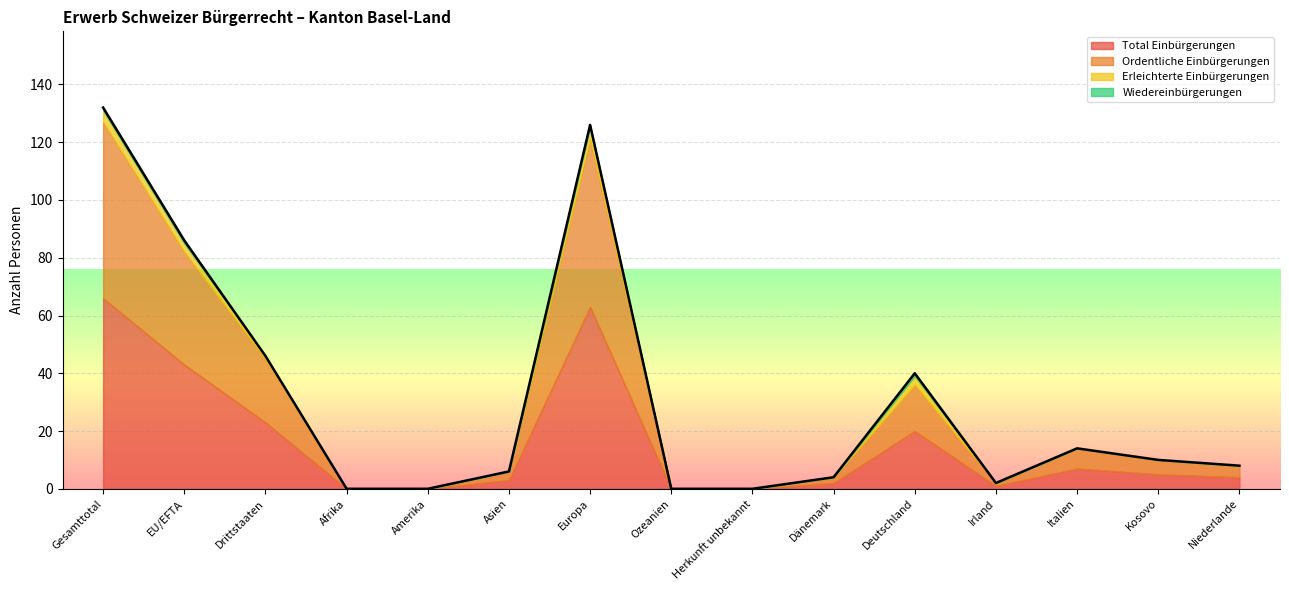

The Erleichterte Einbürgerungen series shows 2 at Afrika. True or false?

False